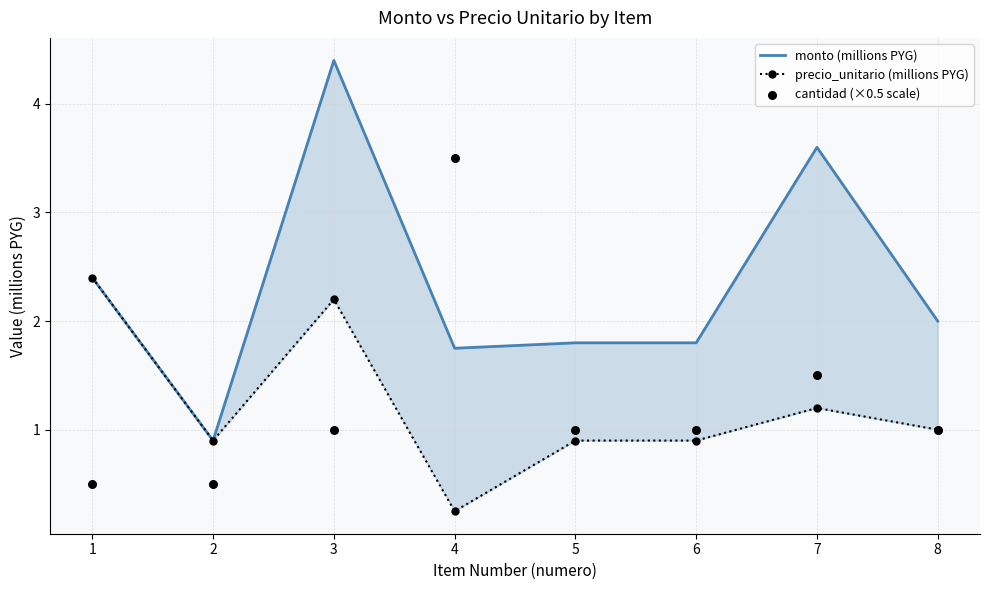

Which series has the widest spread of Y values?

monto (millions PYG)